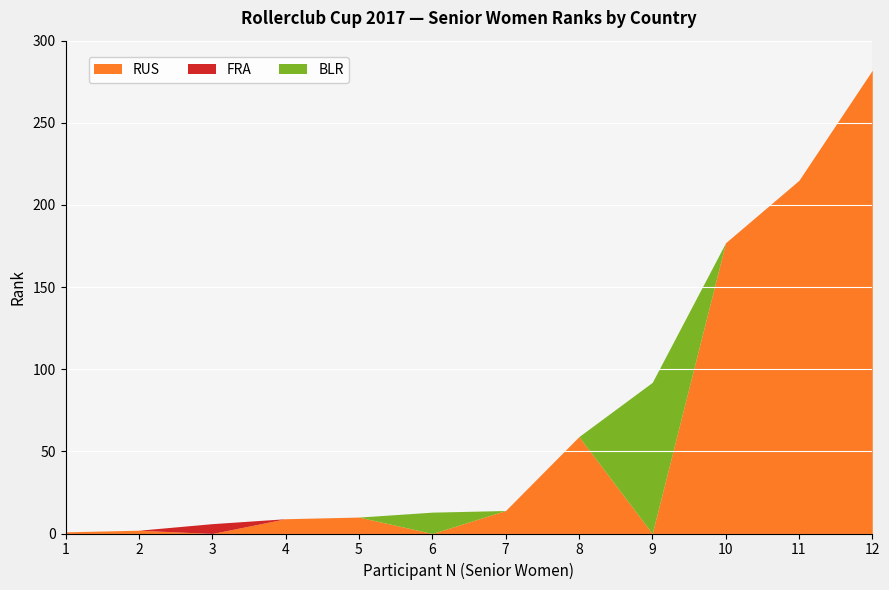

At which category is the sum across all series the highest?

12